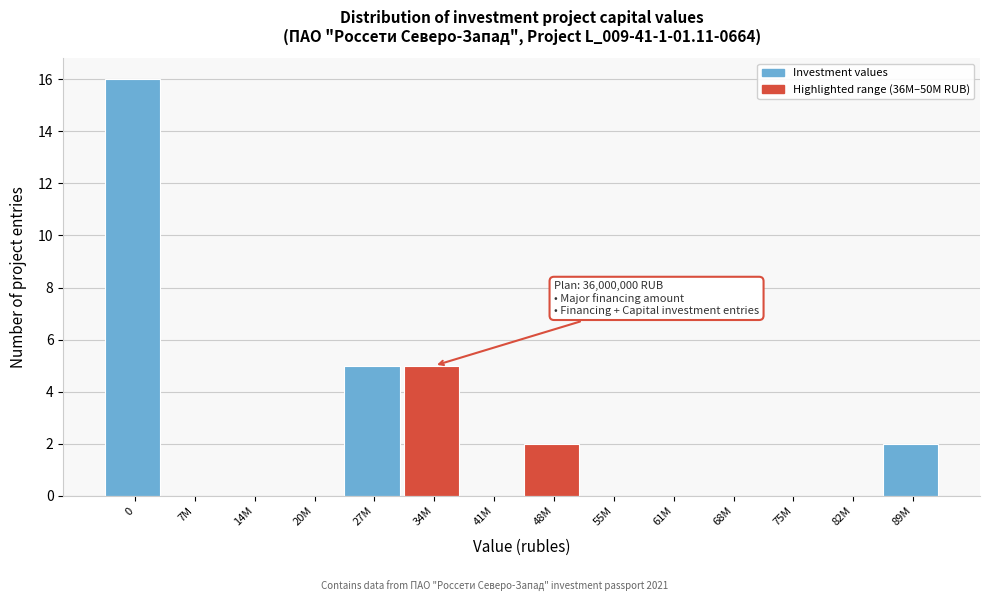

Reading right to left, what are all the values shown in this chart?

89M=2	82M=0	75M=0	68M=0	61M=0	55M=0	48M=2	41M=0	34M=5	27M=5	20M=0	14M=0	7M=0	0=16